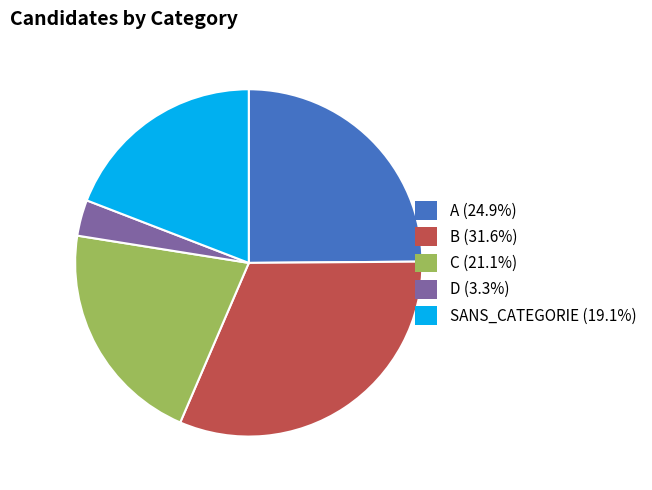

Which category has the smallest portion of the pie?

D